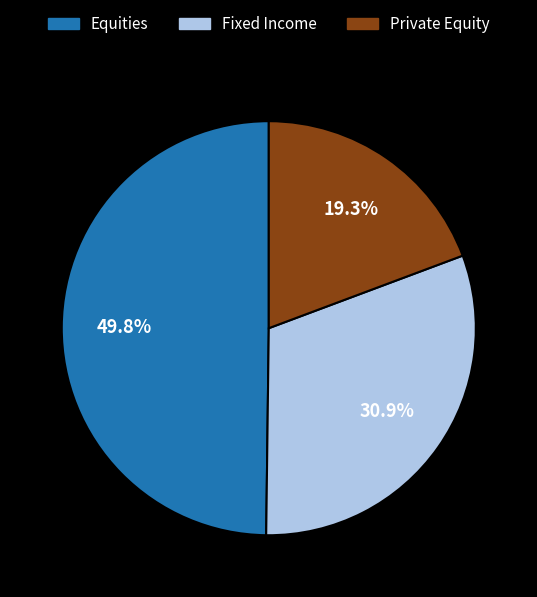

How many slices are in this pie chart?

3